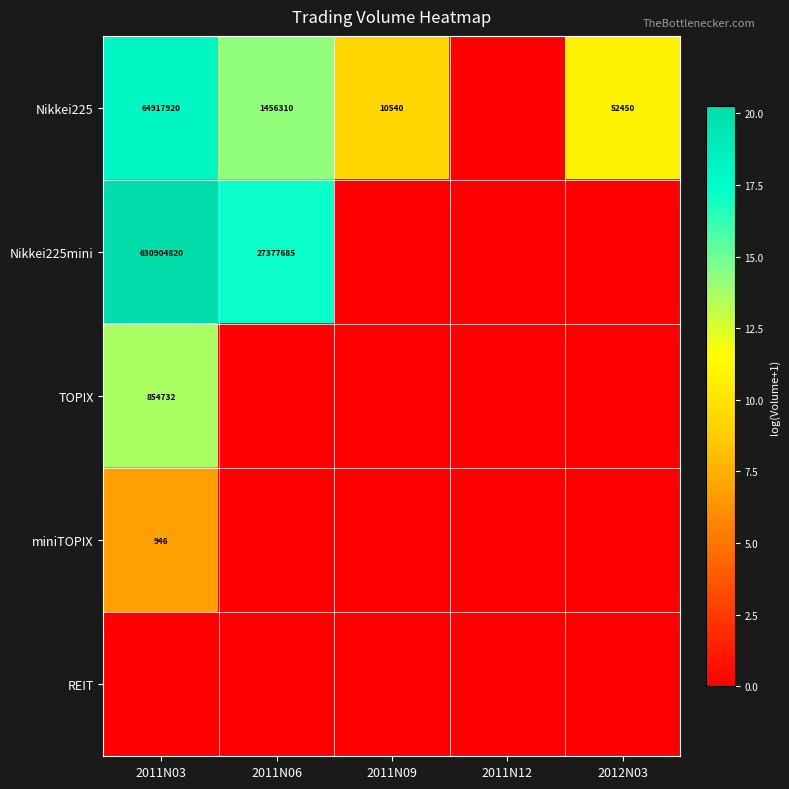

How many categories are shown in the chart?

5